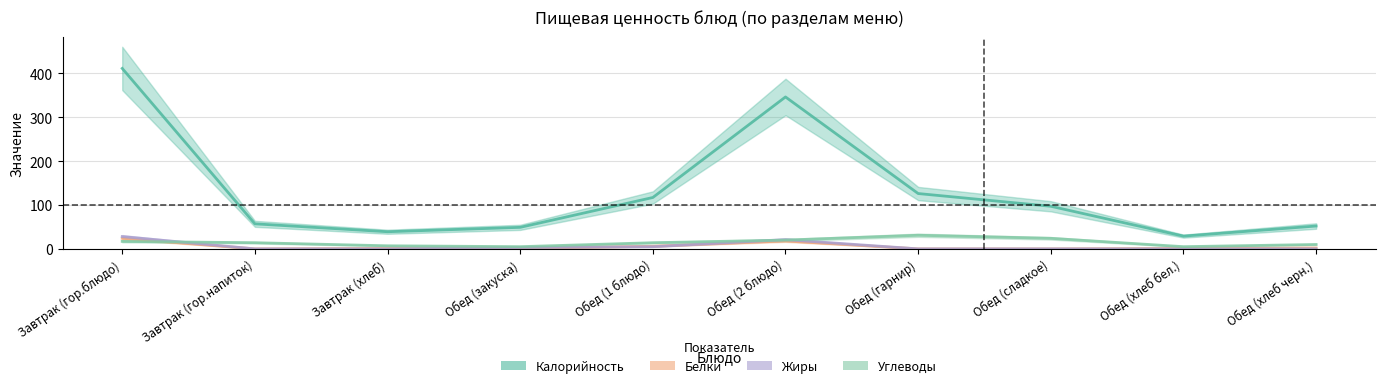

Between Завтрак (гор.блюдо) and Обед (гарнир), which series saw the biggest shift?

Калорийность